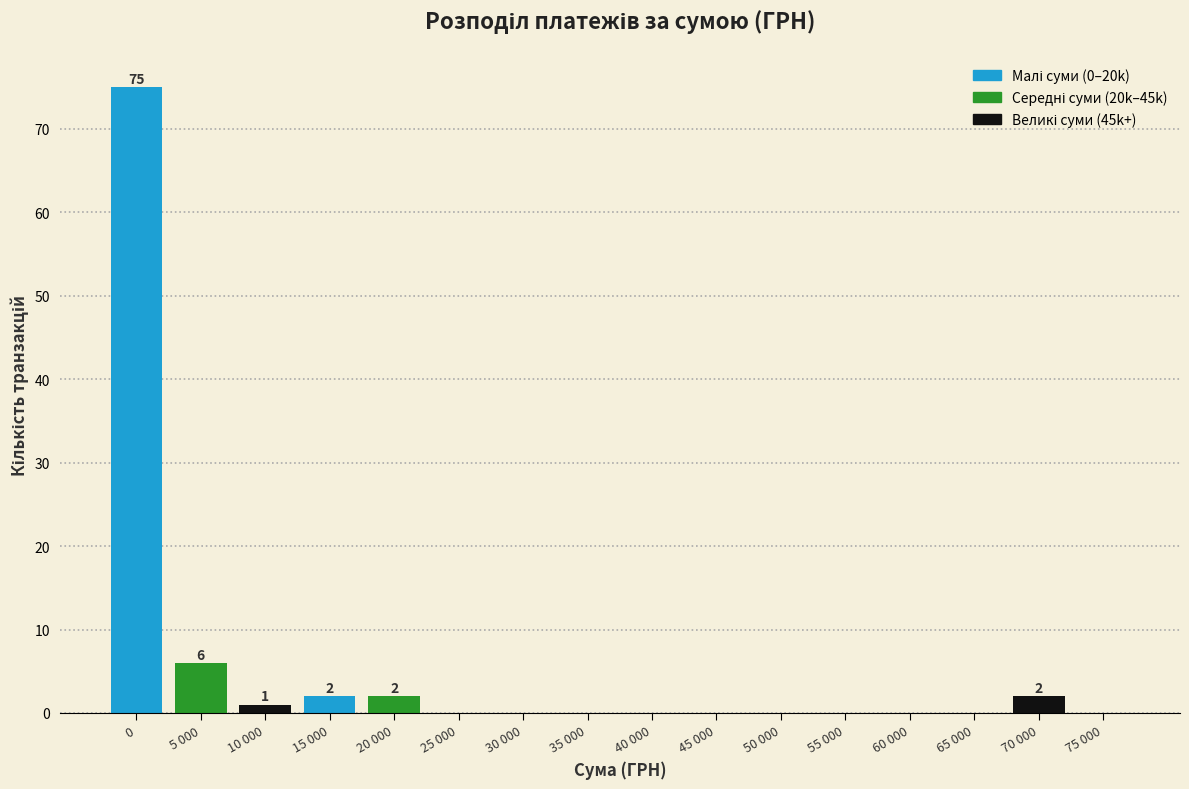

Reading right to left, transcribe all the data shown in this chart.

75 000=0	70 000=2	65 000=0	60 000=0	55 000=0	50 000=0	45 000=0	40 000=0	35 000=0	30 000=0	25 000=0	20 000=2	15 000=2	10 000=1	5 000=6	0=75